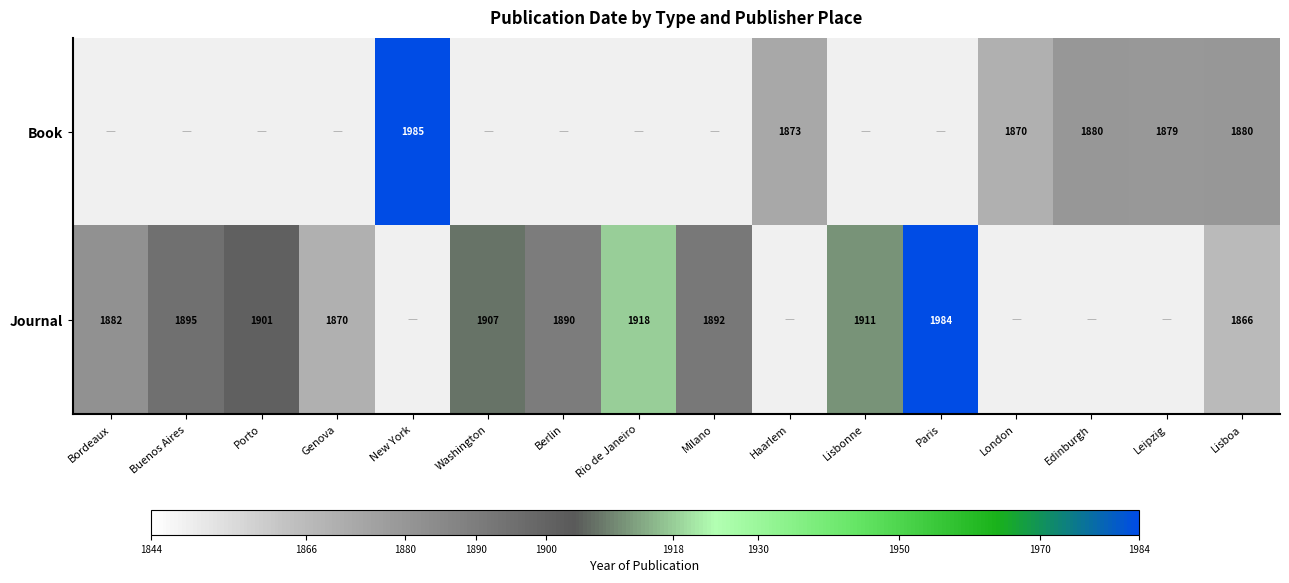

True or false: Book has a value of 414 at London.

False